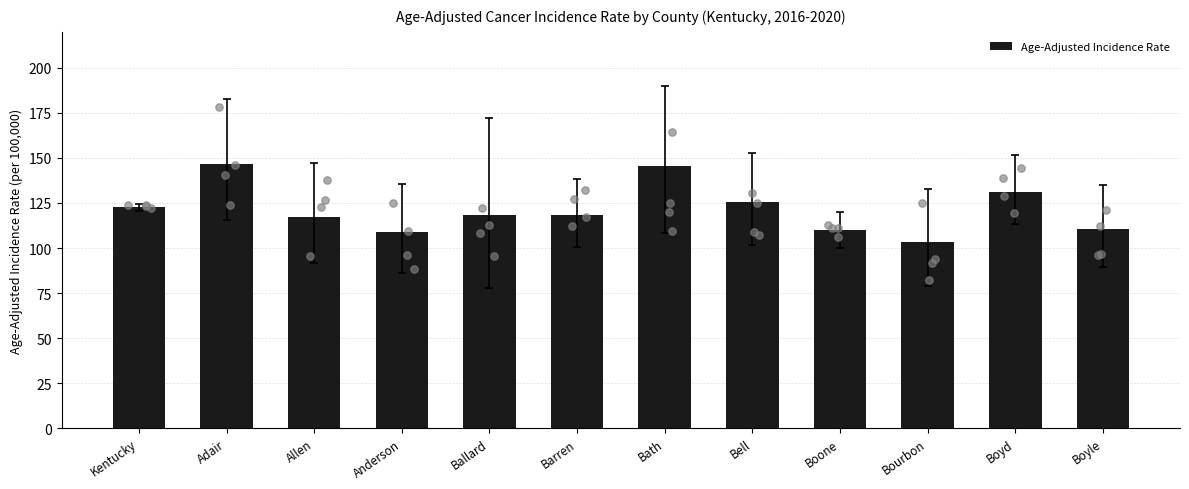

What is the ratio of the value at Anderson to the value at Bourbon?

1.1